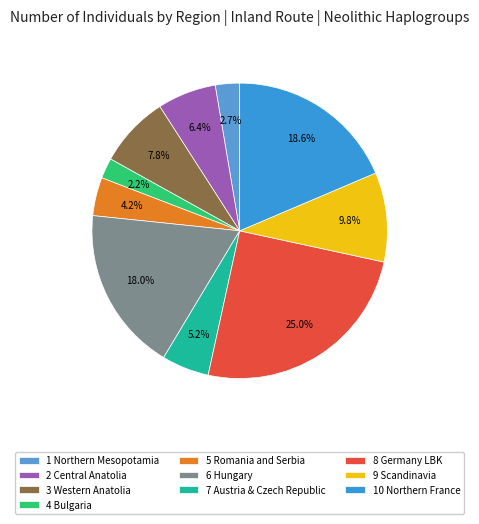

To the nearest percent, what is the difference between the 9 Scandinavia and 2 Central Anatolia slice percentages?

3%